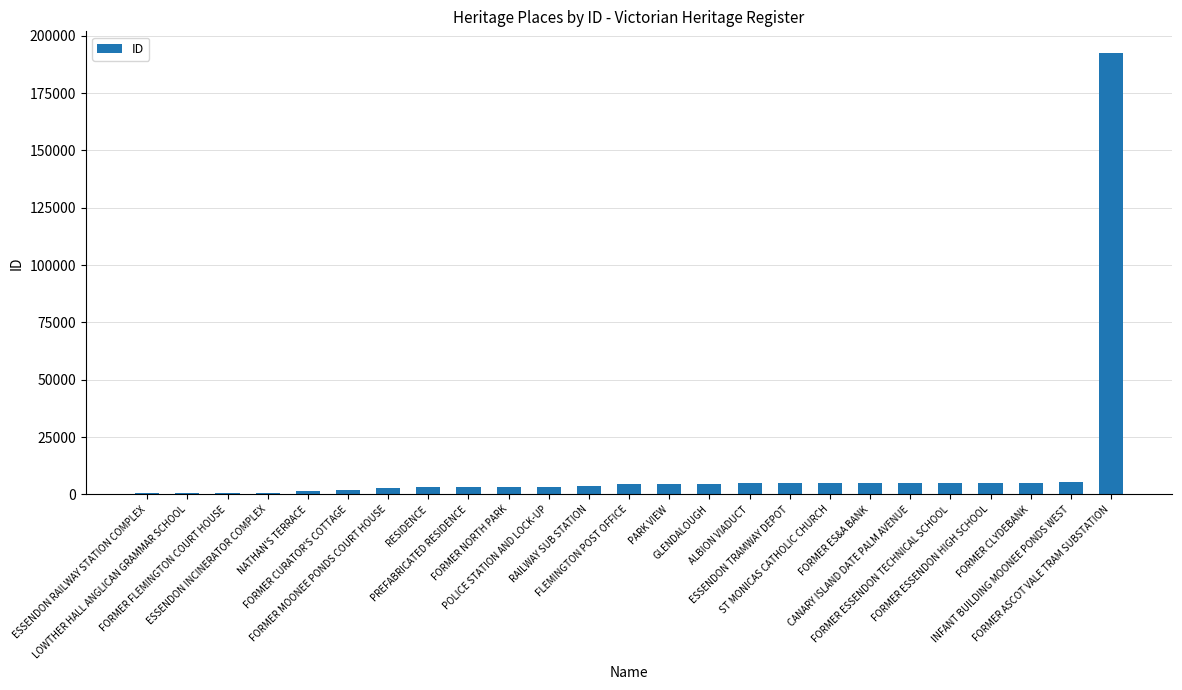

What is the sum of all values?

276476